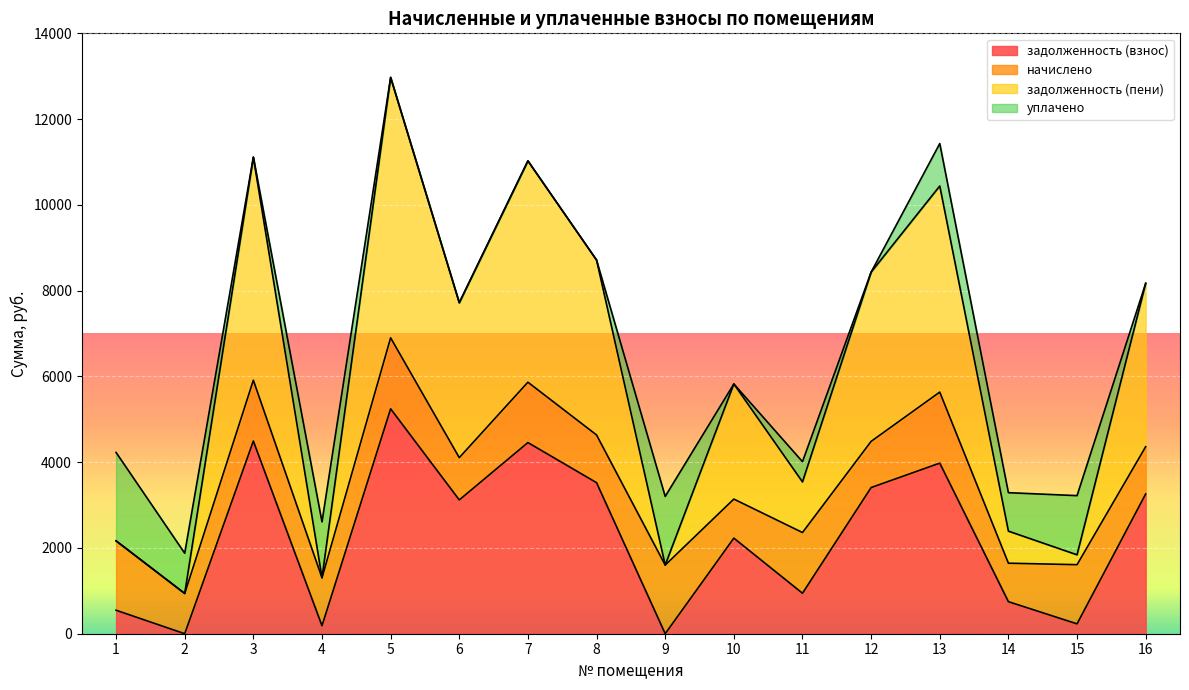

At which category is the sum across all series the highest?

5